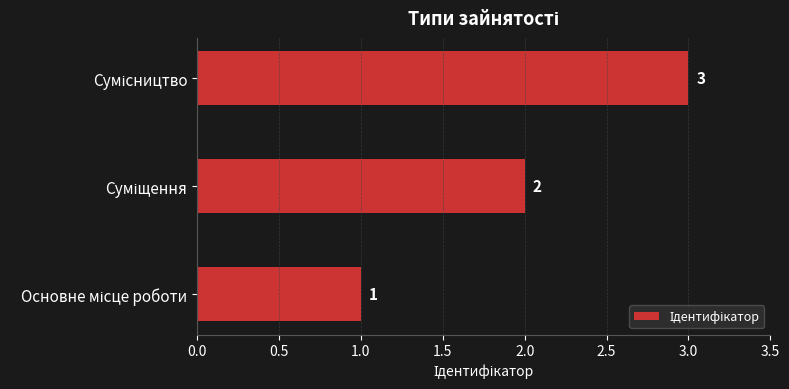

What is the greatest value displayed?

3